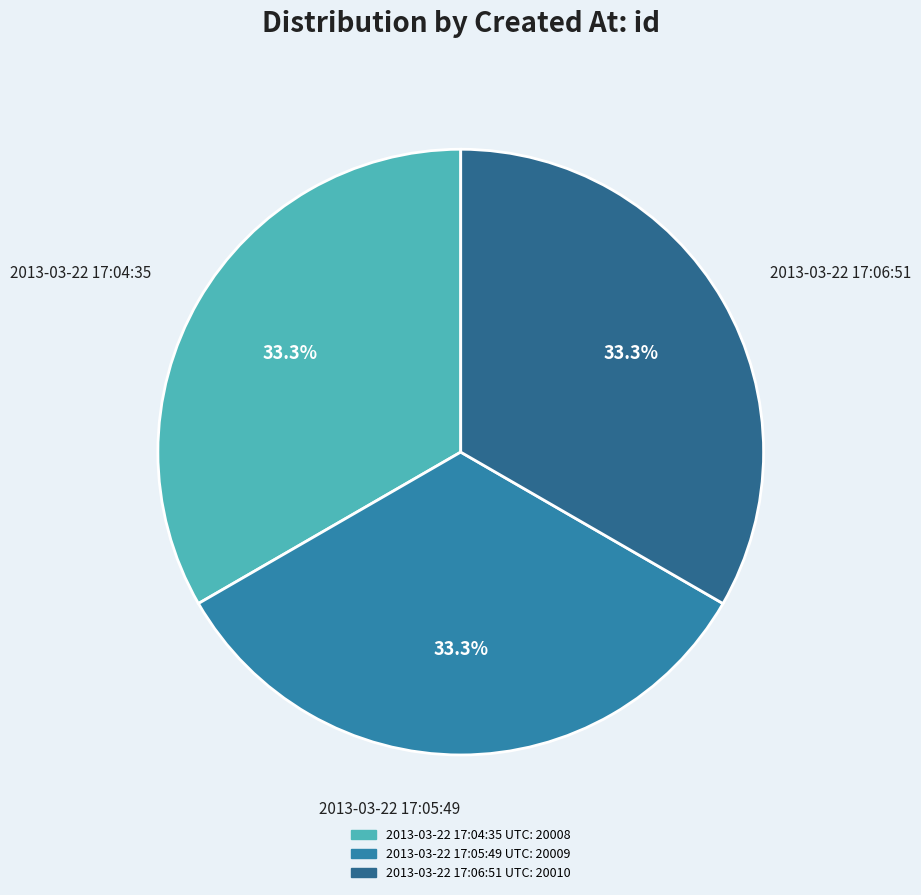

Count the number of slices in the pie.

3